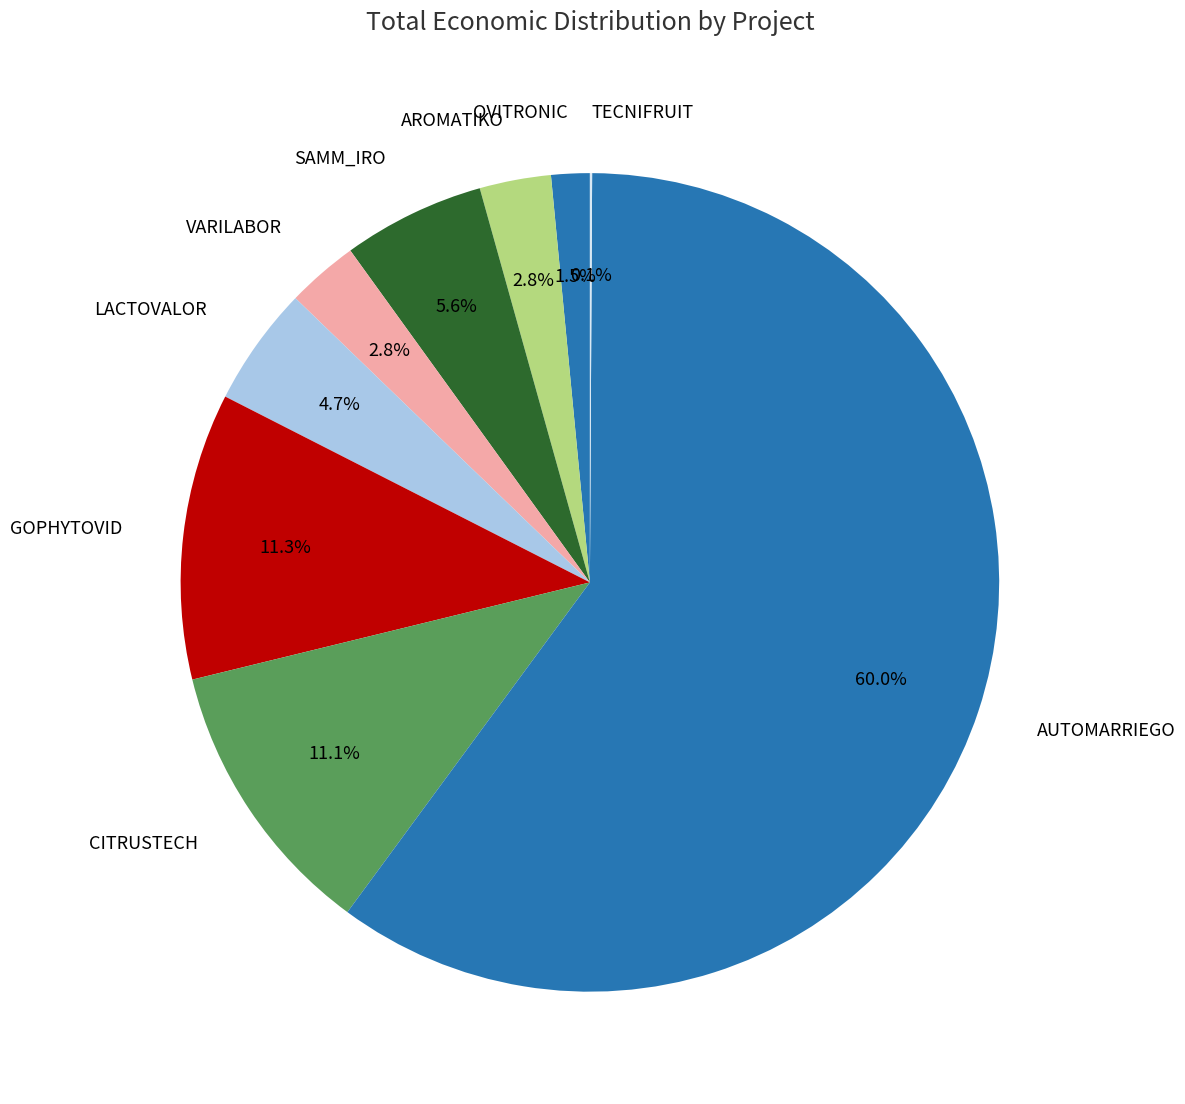

Does AUTOMARRIEGO account for over 50% of the chart?

Yes